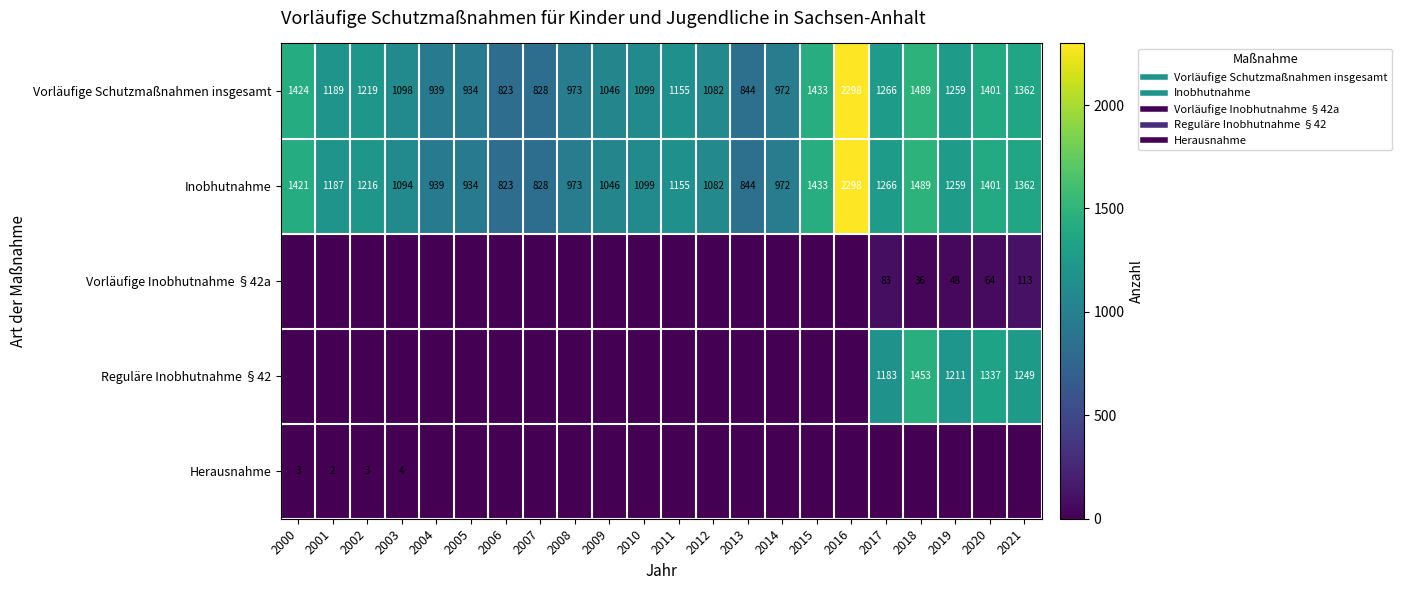

What is the difference between the highest and lowest values at 2010?

1099